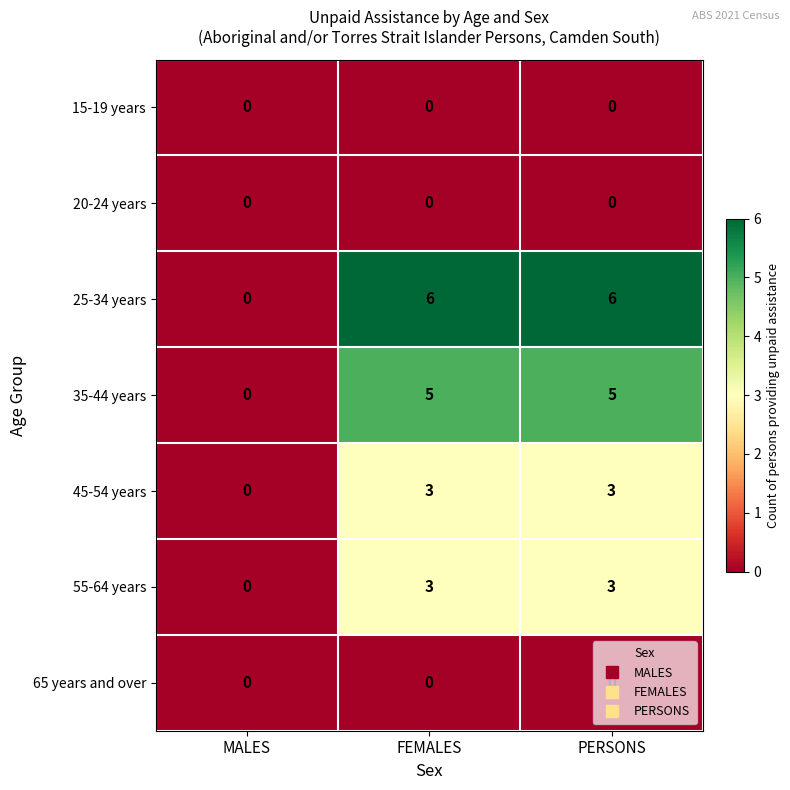

What is the average value of the 35-44 years series?

3